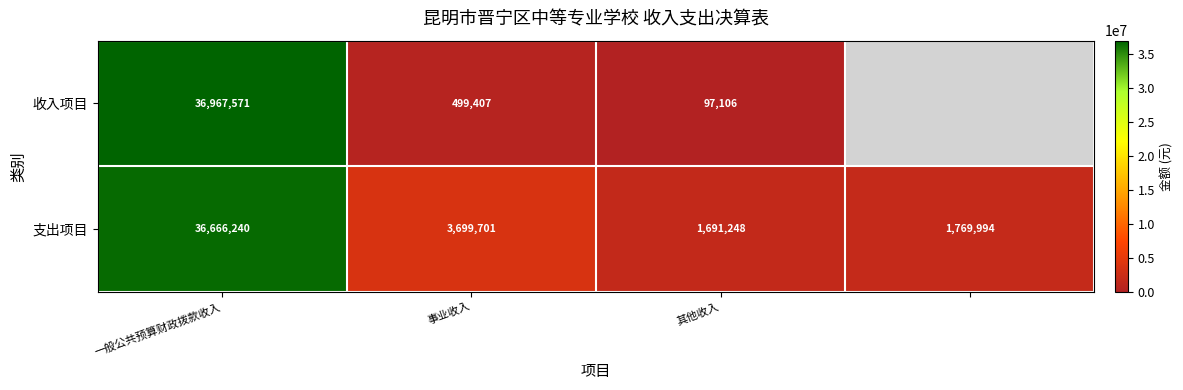

Which category has the highest value in the 支出项目 series?

一般公共预算财政拨款收入